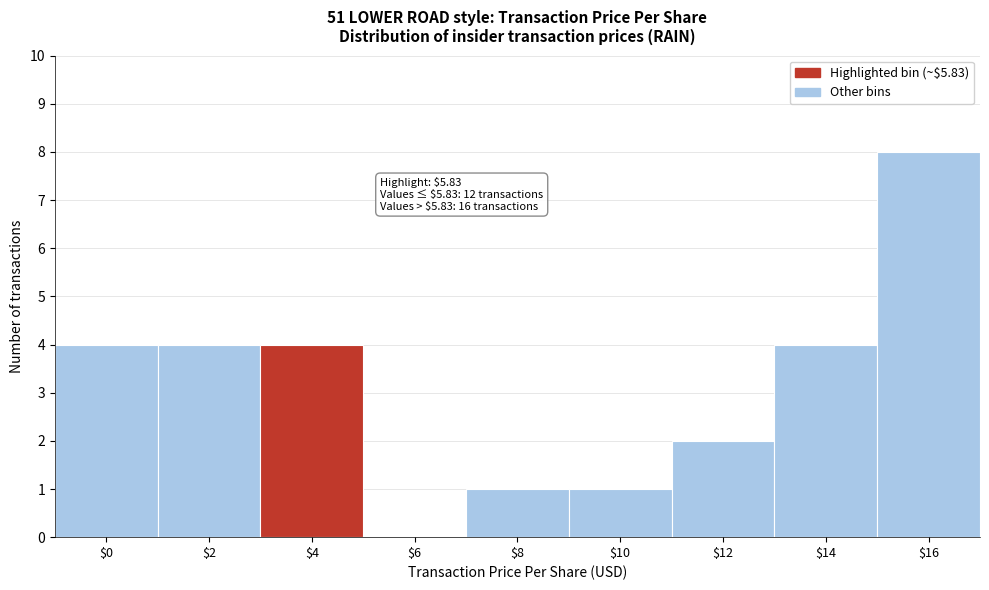

Which category has the highest value across all series?

$16